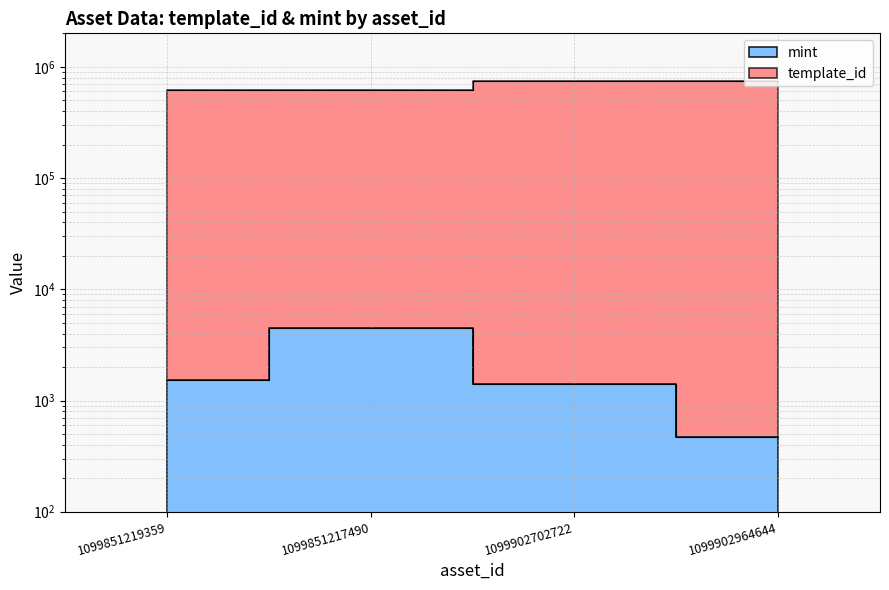

Is it true that mint equals 1520 at 1099851219359?

True